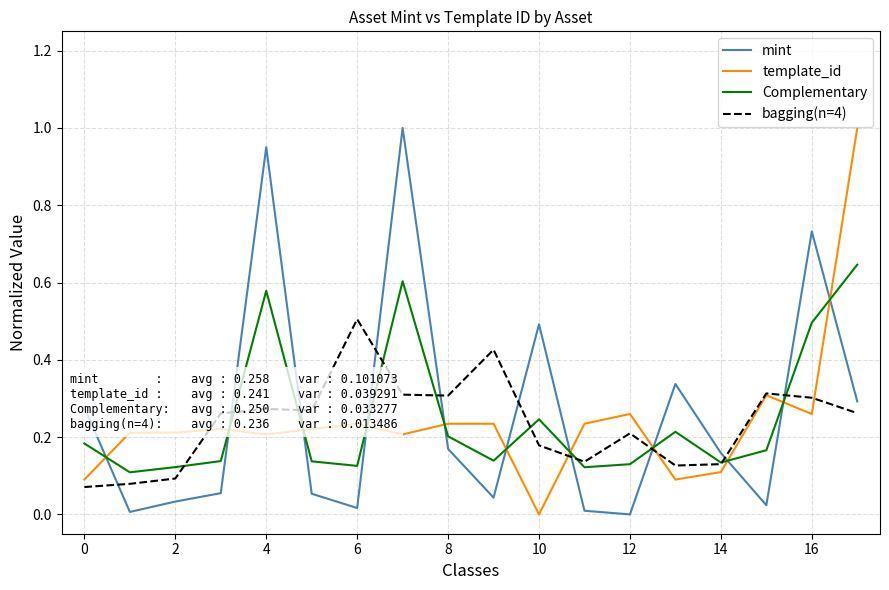

How many times do Complementary and mint cross each other?

11